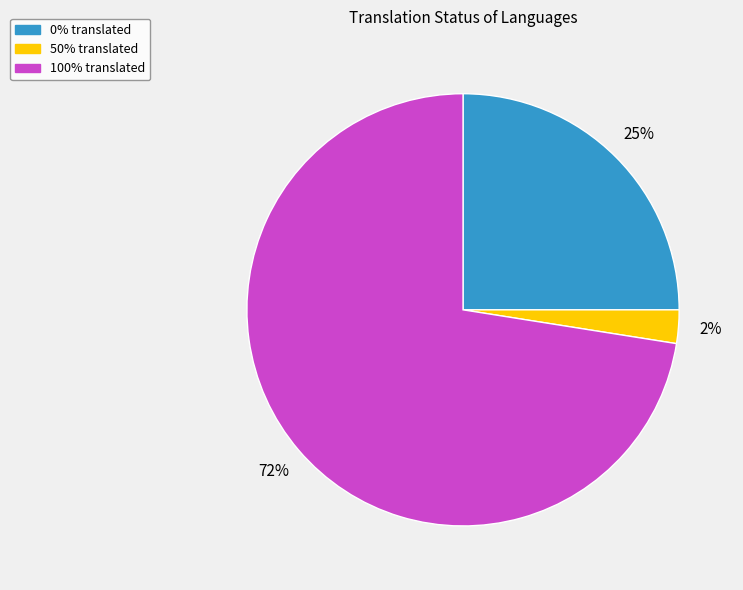

To the nearest percent, what is the average slice percentage?

33%